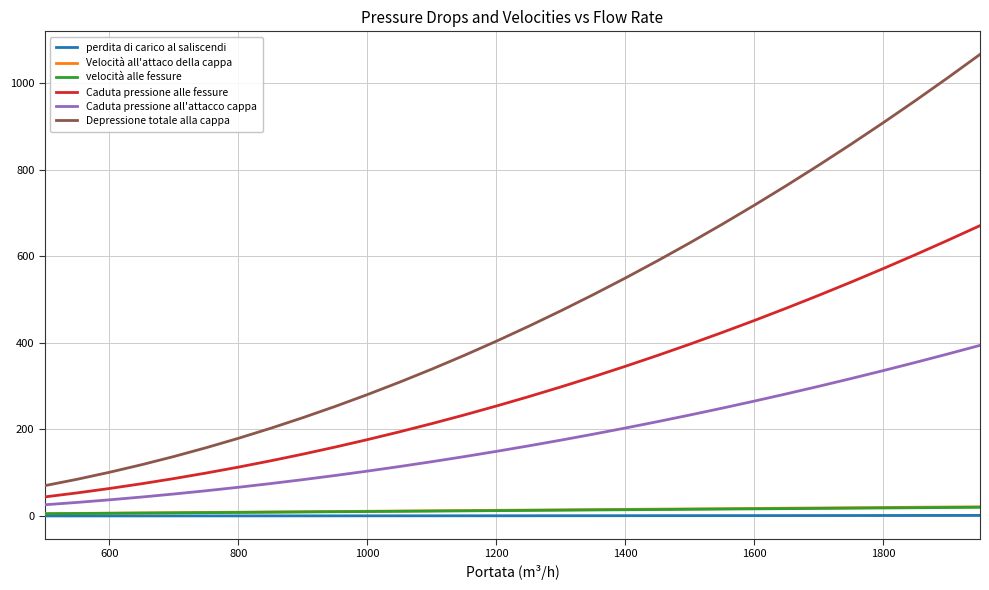

What is the minimum value for Caduta pressione all'attacco cappa?

25.9